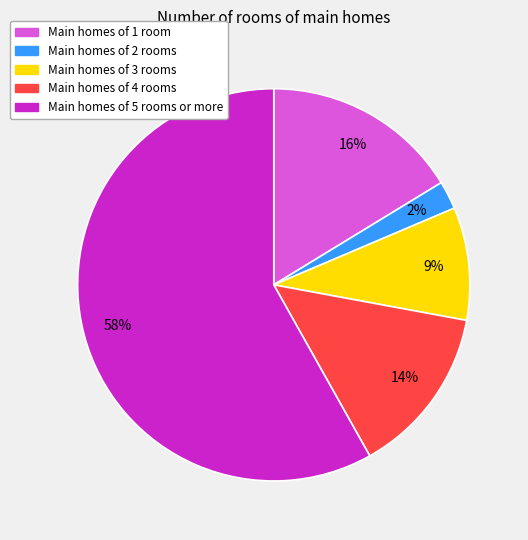

Does any single category account for the majority?

Yes